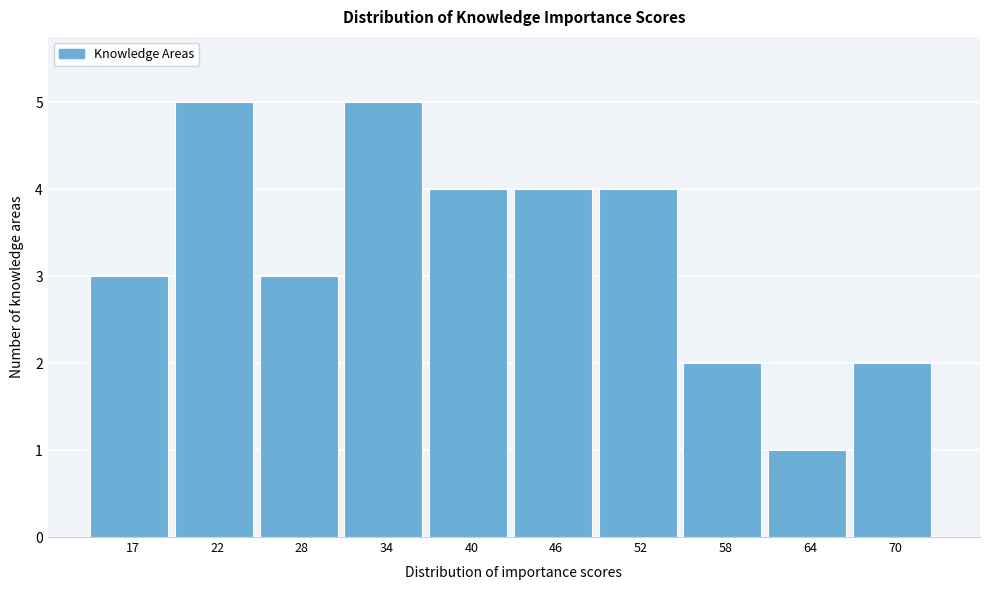

Reading left to right, extract all data points from this chart.

17=3	22=5	28=3	34=5	40=4	46=4	52=4	58=2	64=1	70=2